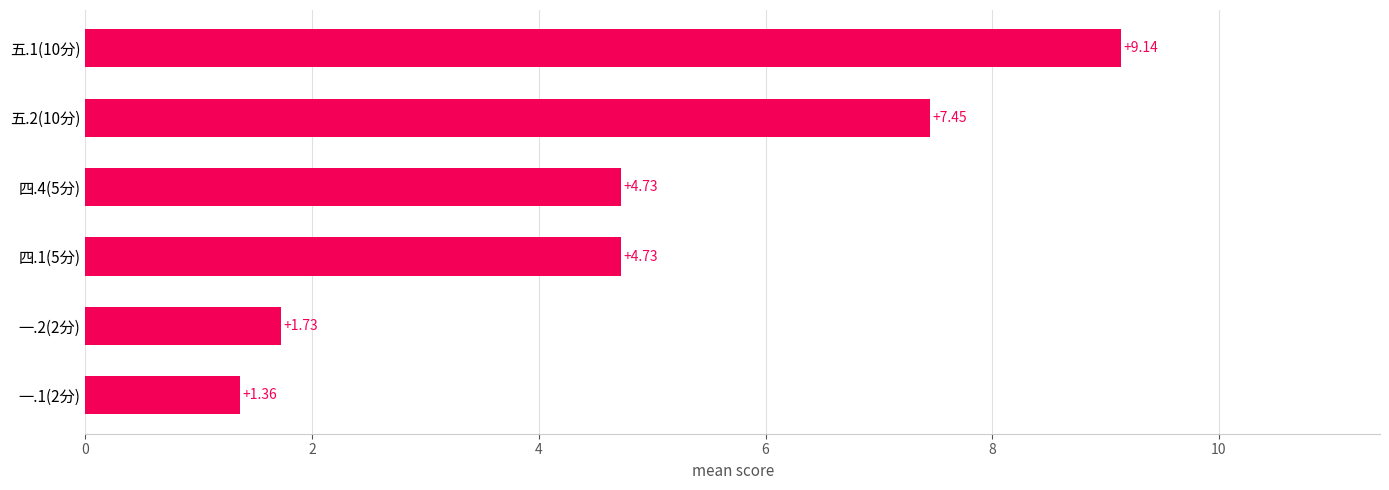

How many values are below 4?

2